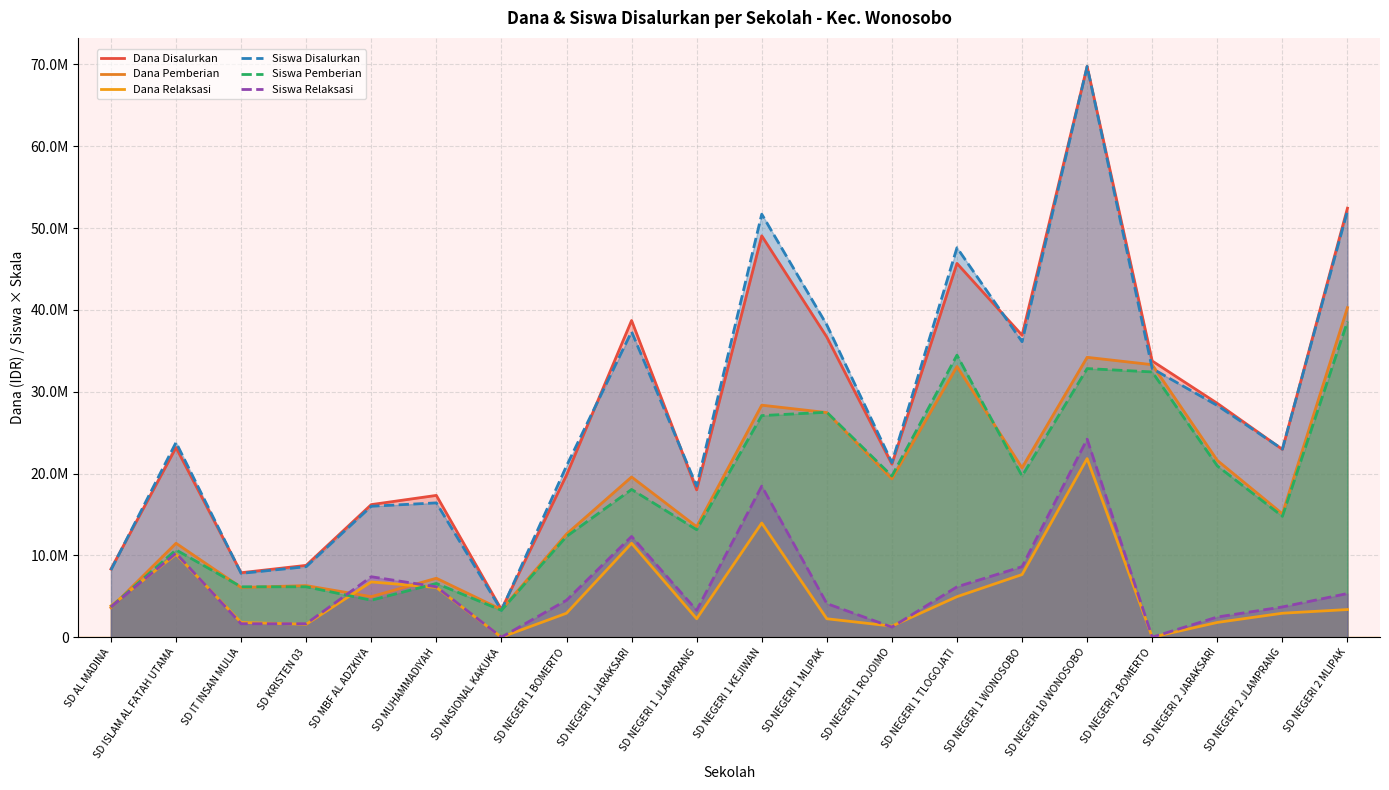

What is the difference between the highest and lowest values at SD MUHAMMADIYAH?

11250000.0